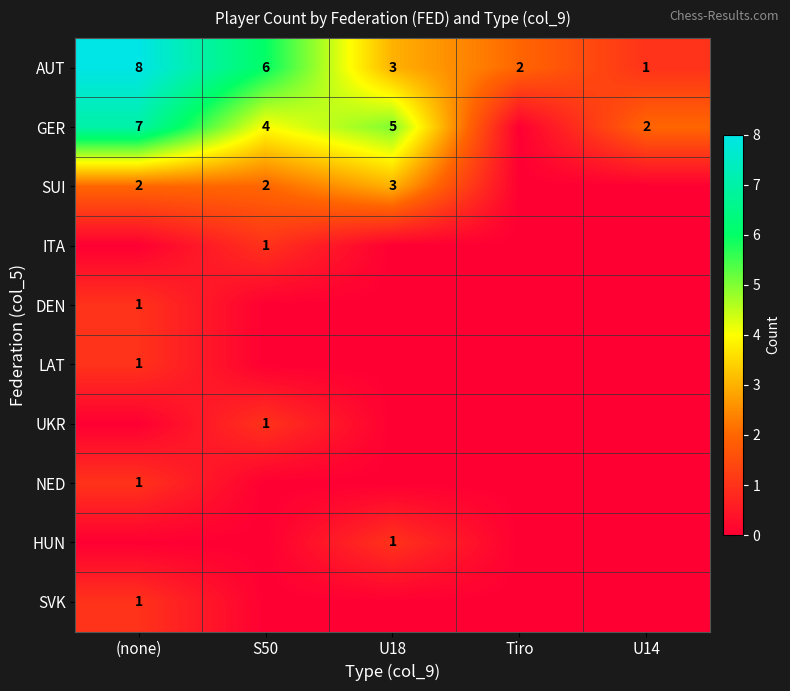

At which category is the sum across all series the highest?

(none)